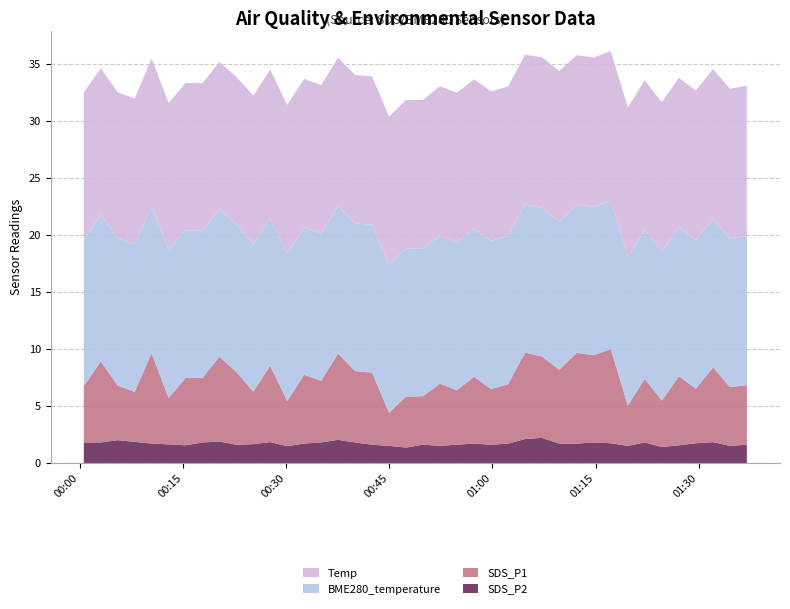

What is the minimum value for SDS_P2?

1.4